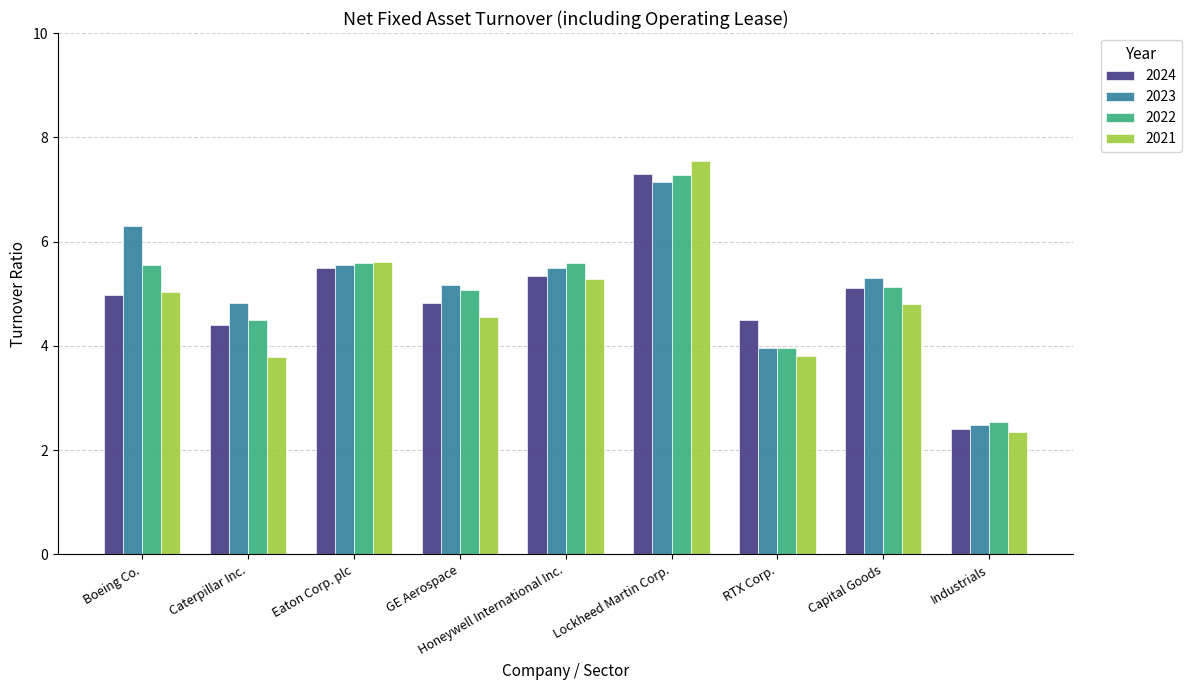

At which label is 2024 closest to 4?

Caterpillar Inc.